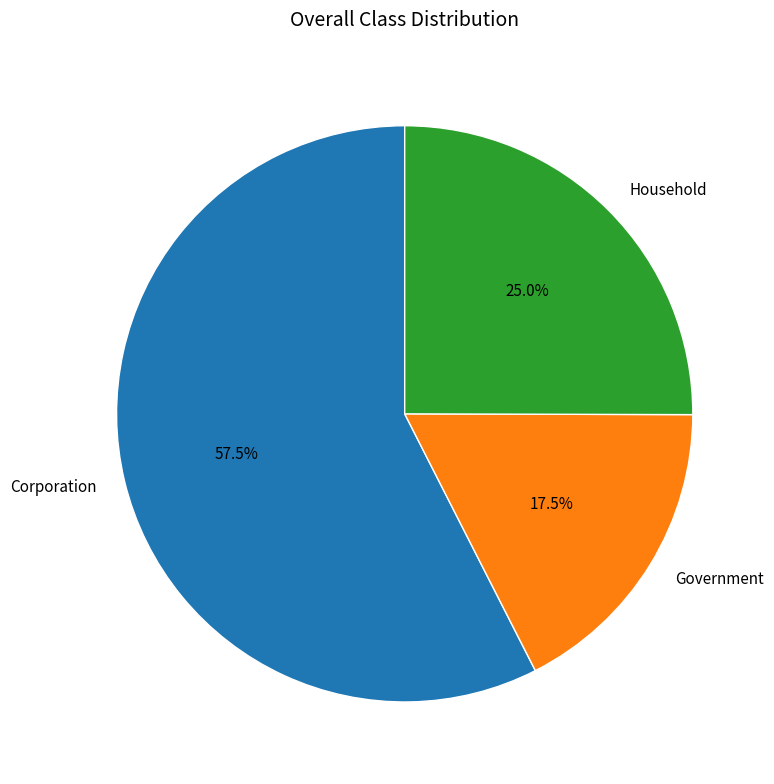

To the nearest percent, what portion does Household represent?

25%